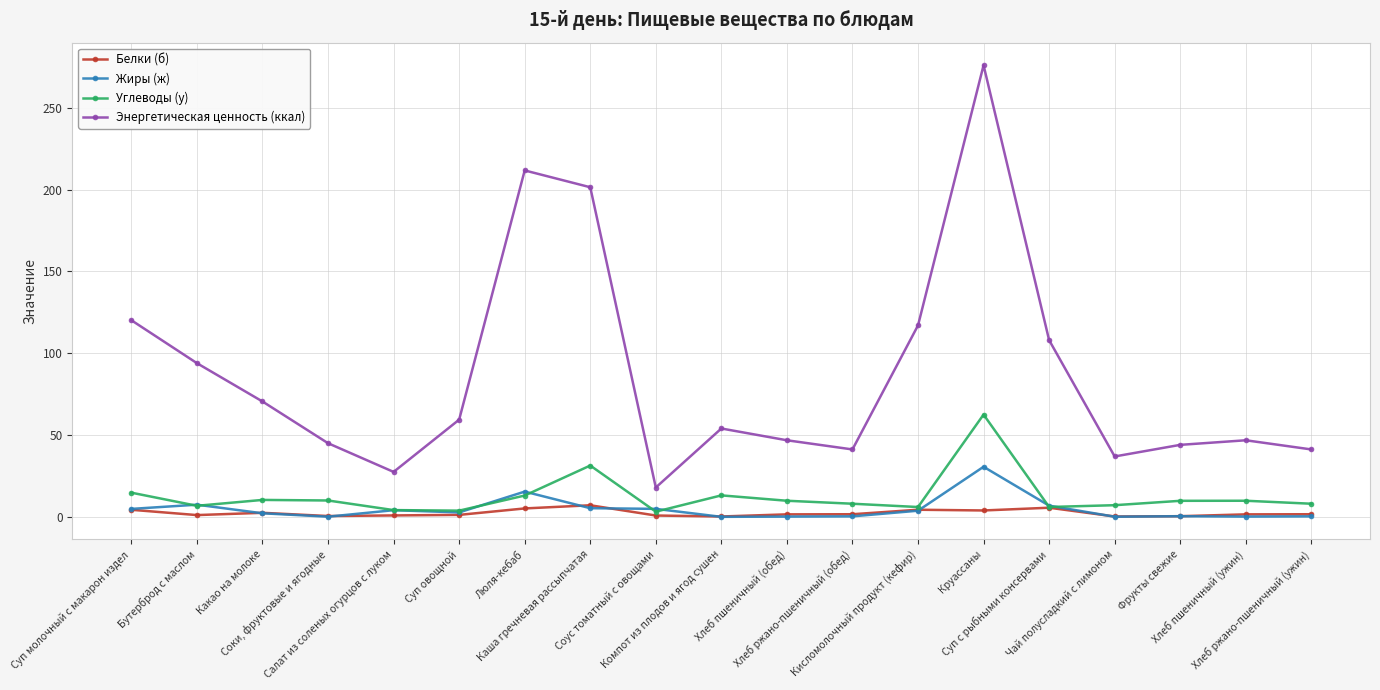

What is the maximum value for Энергетическая ценность (ккал)?

276.0